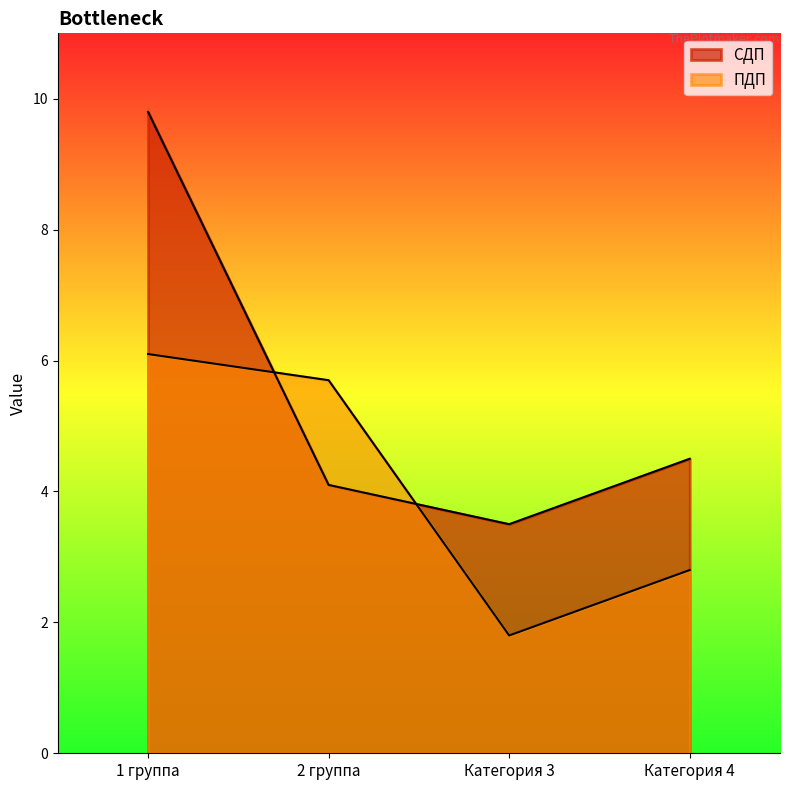

Where is the first local minimum for ПДП?

Категория 3